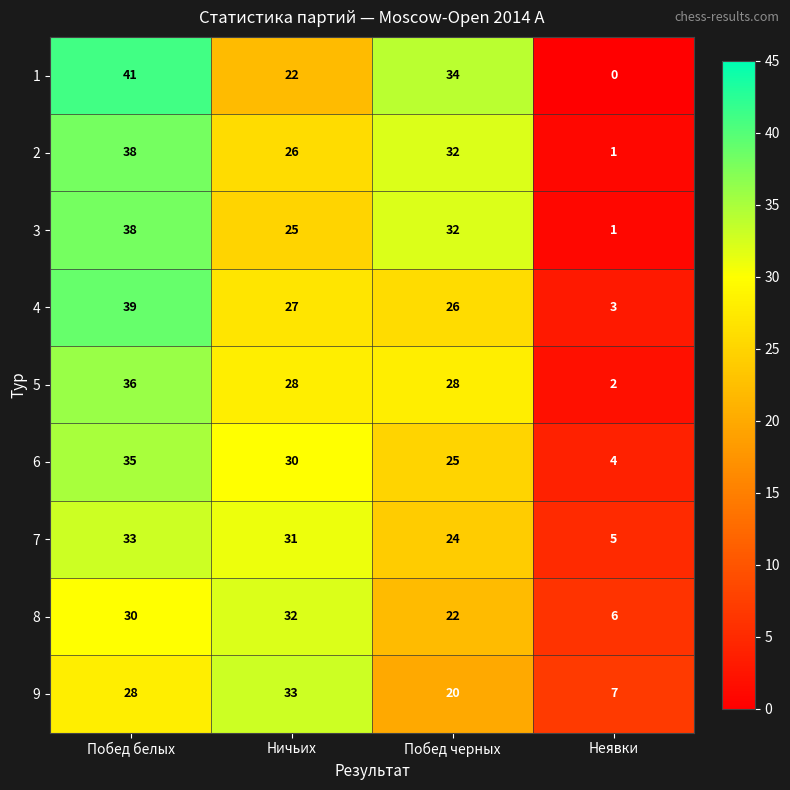

At how many categories does at least one series exceed 32?

3